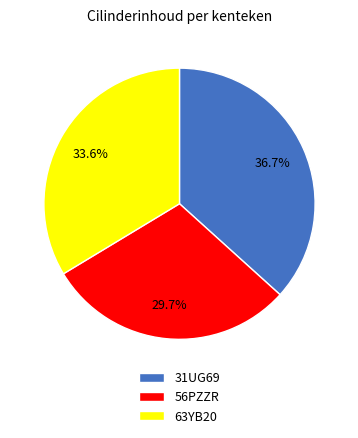

Approximately how many times larger is the value at 56PZZR compared to 63YB20?

0.9